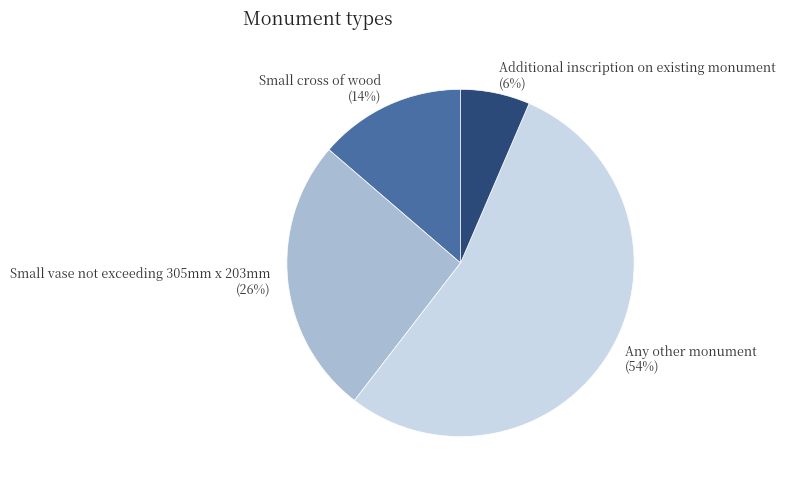

True or false: Any other monument accounts for 40% of the total.

False